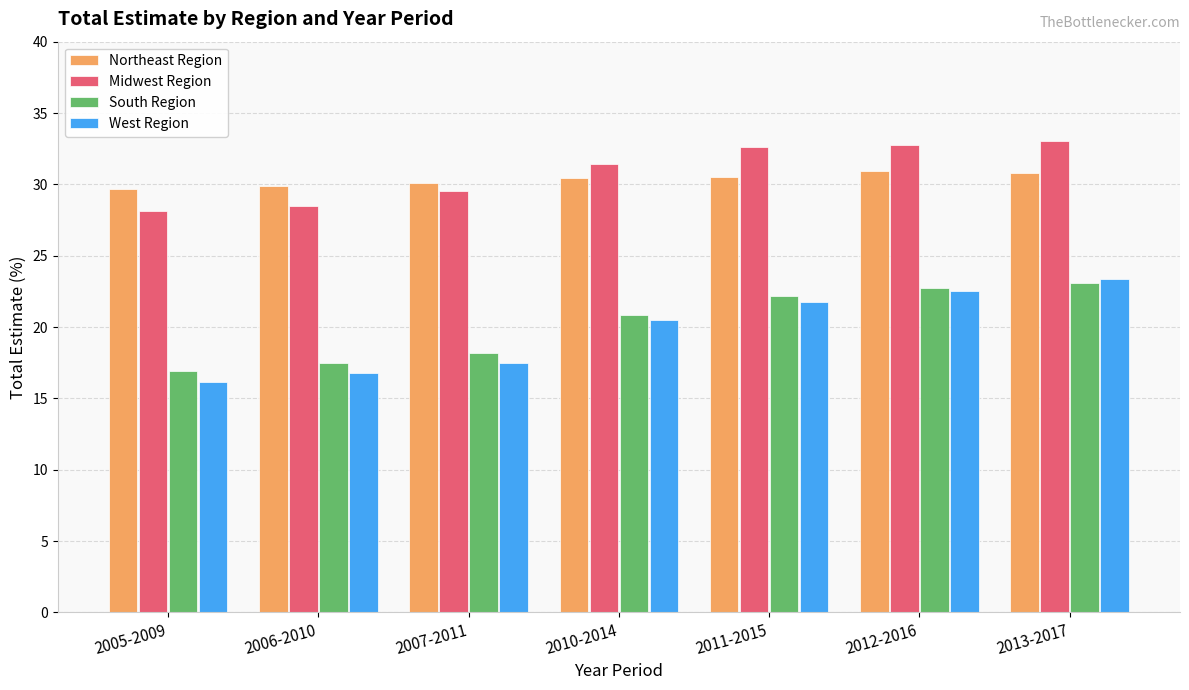

Does the chart contain any negative values?

No